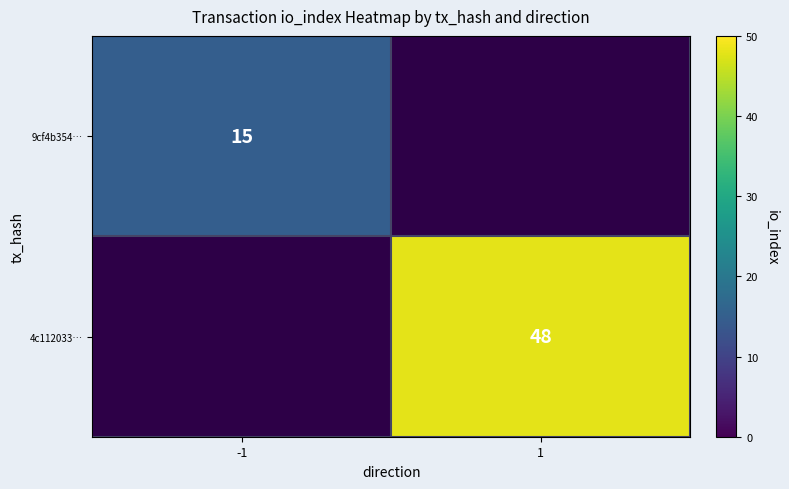

The value of 4c112033… at 1 is 48. True or false?

True